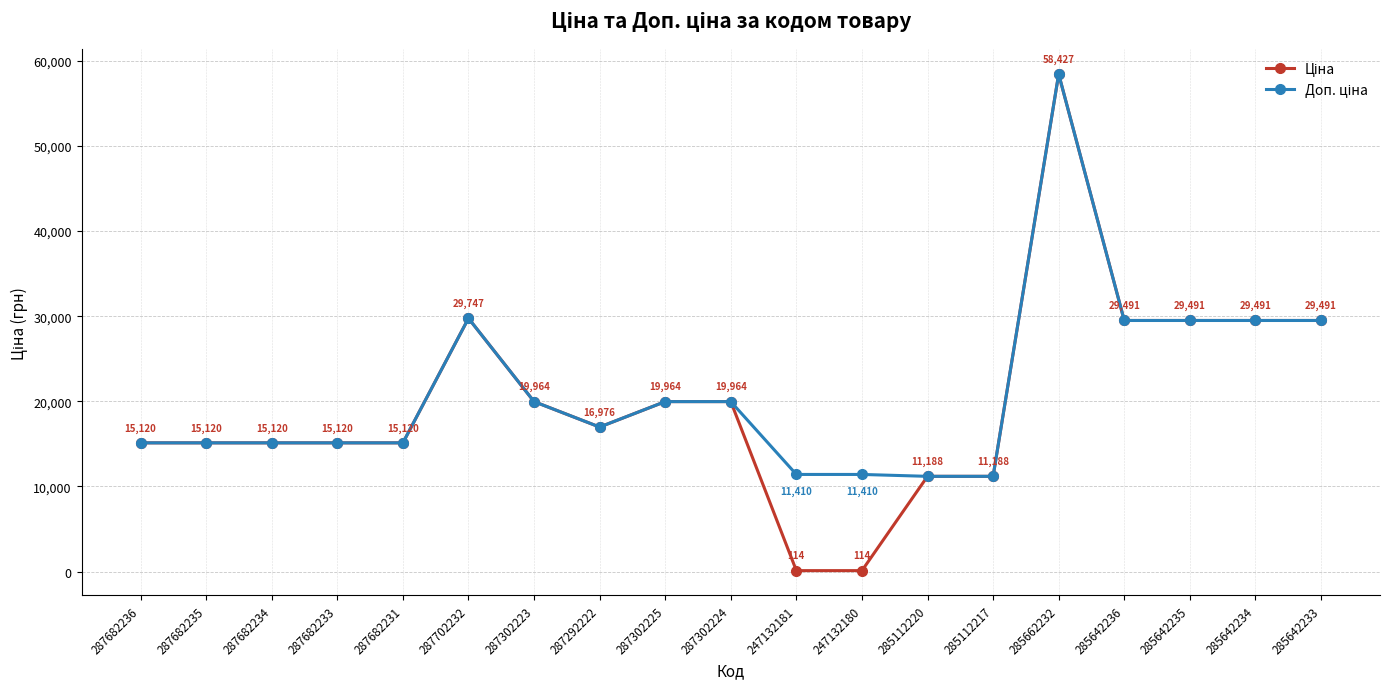

What is the total value across all series at 287702232?

59494.5